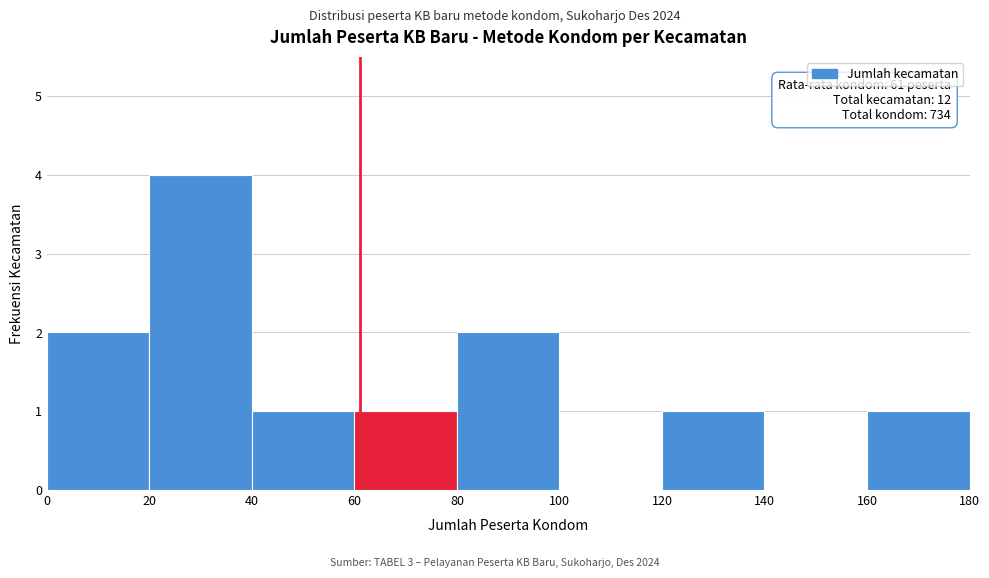

Over which range of the x-axis is the bar tallest?

20 to 40